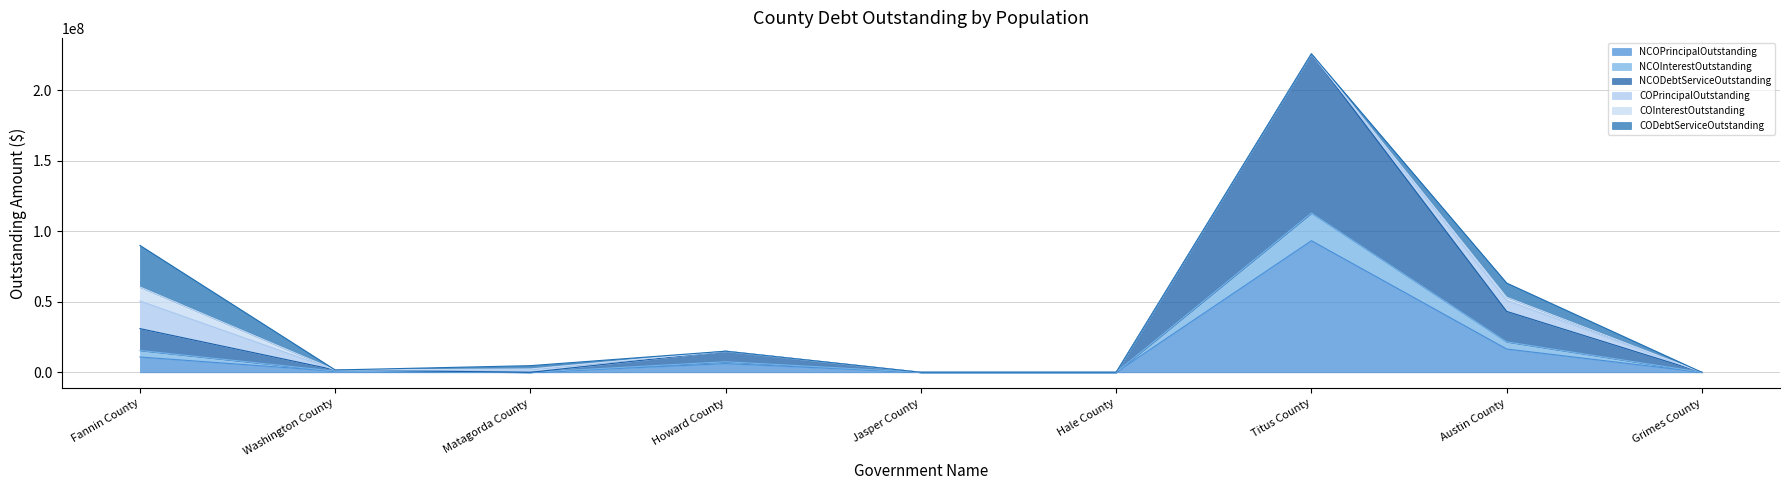

Rank the categories by NCOPrincipalOutstanding value from lowest to highest.

Matagorda County, Jasper County, Hale County, Grimes County, Washington County, Howard County, Fannin County, Austin County, Titus County